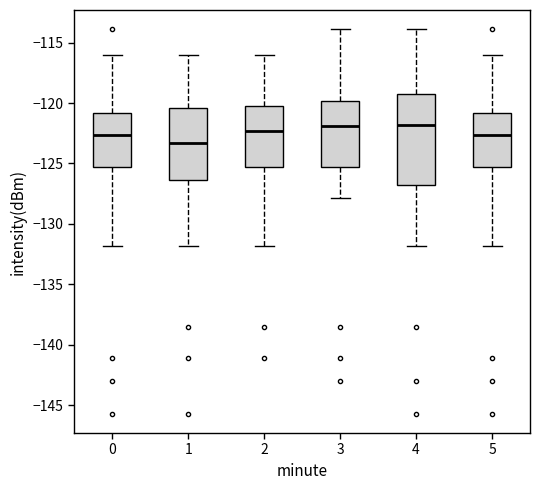

Where does the upper whisker of the box at x = 5 end on the y-axis? The values are not printed on the chart, so give them approximately, as read against the axis.

-116.0